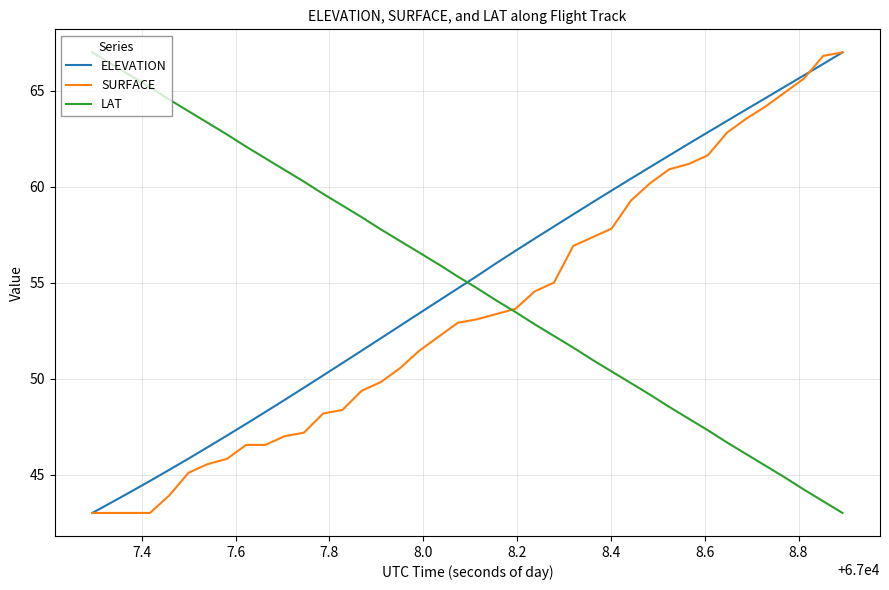

What is the greatest value displayed?

67.0